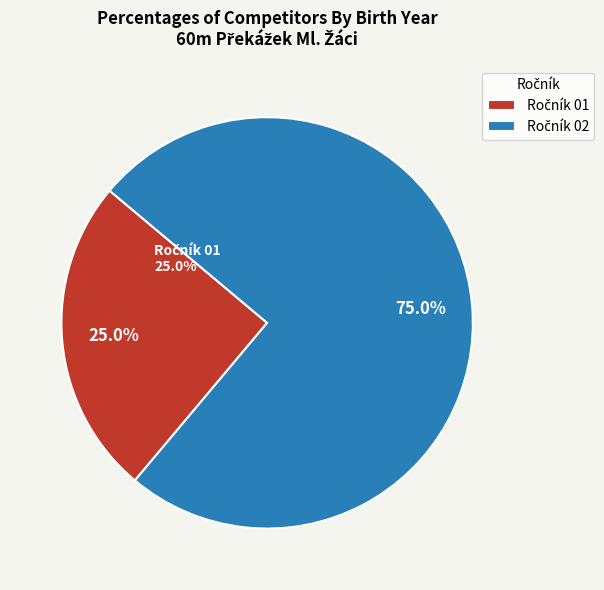

Is it true that Sak Bohumil is 15% of the pie?

False